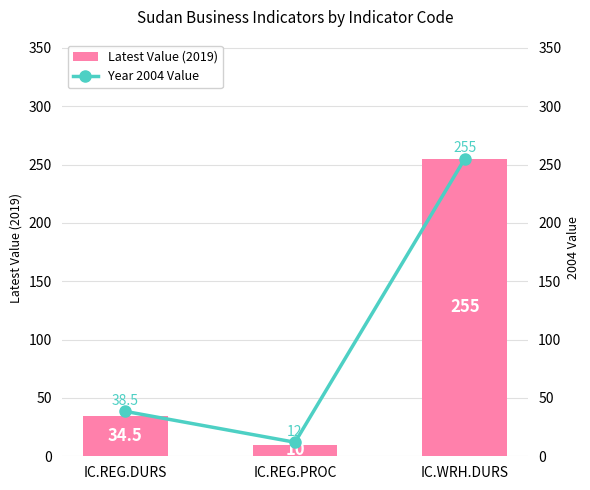

What is the label of the 3rd bar from the left?

IC.WRH.DURS